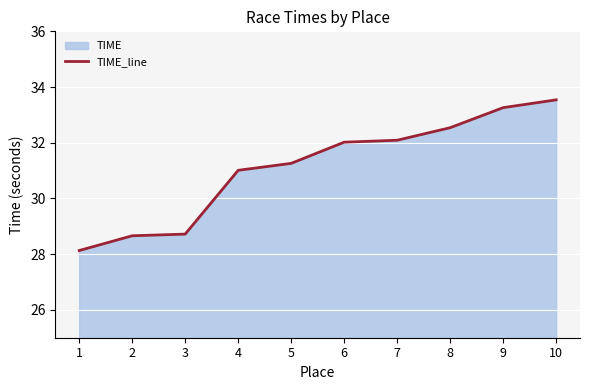

The chart shows a value of 32.0 at 6. True or false?

True